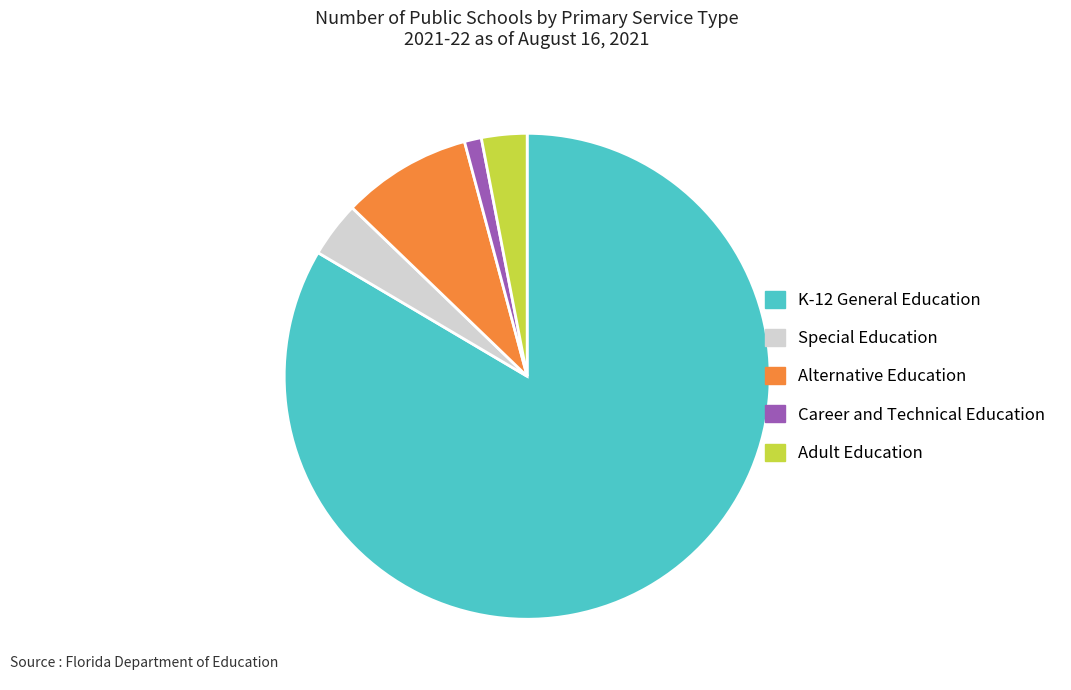

Approximately how many times larger is the value at K-12 General Education compared to Adult Education?

27.6